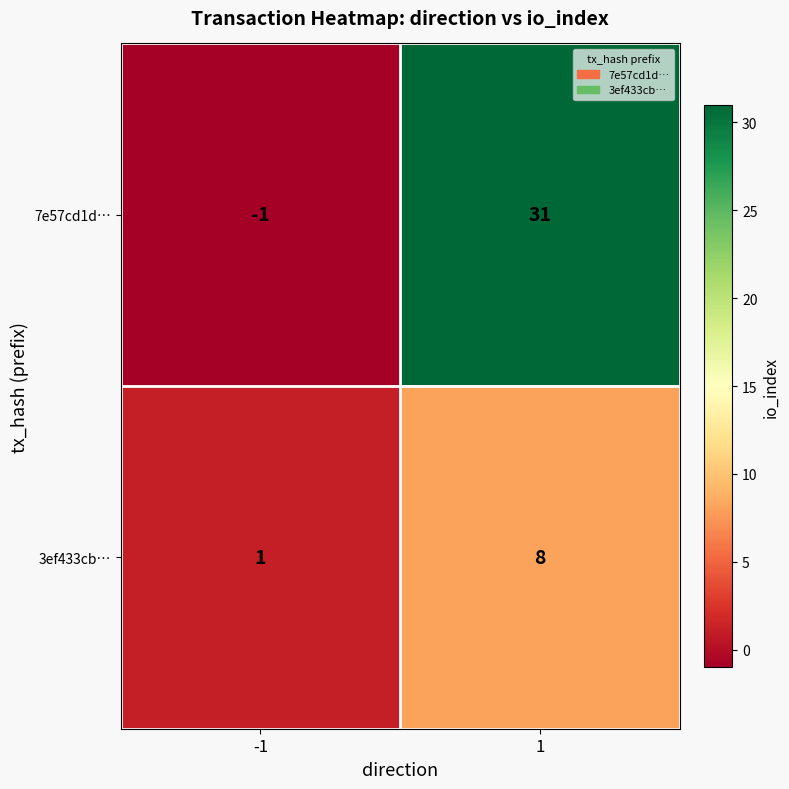

Rank the series by their maximum value, from highest to lowest.

7e57cd1d…, 3ef433cb…